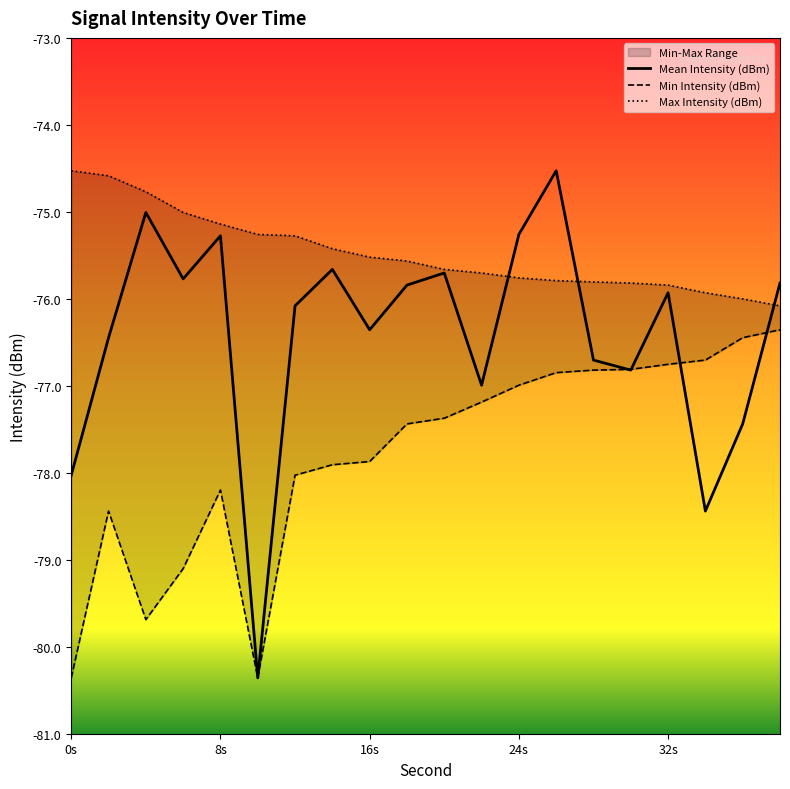

The value of Max Intensity (dBm) at 12 is -28.1. True or false?

False